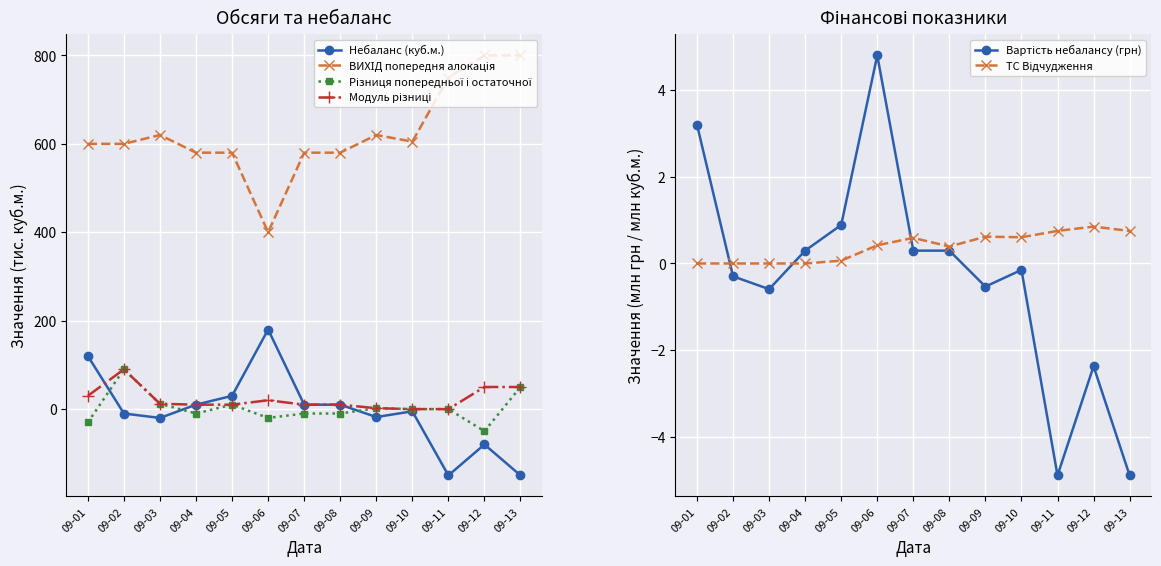

At which category does the chart reach its peak across all series?

09-12